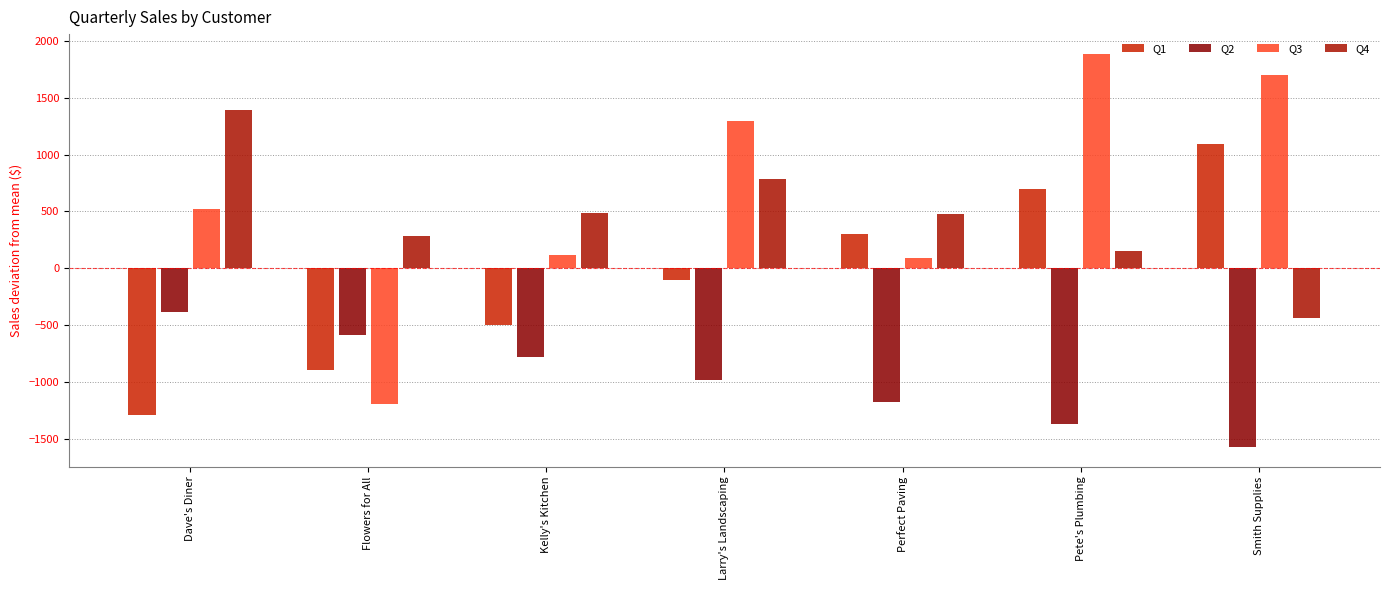

How many distinct data groups are displayed?

4